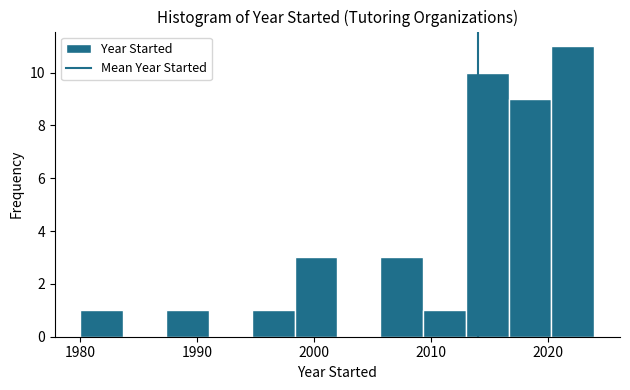

Read against the x-axis, roughly where is the centre of the tallest bar?

2022